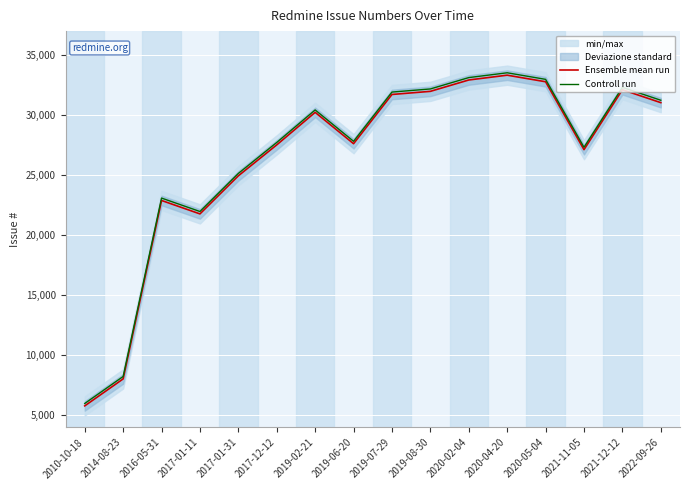

True or false: Ensemble mean run and Controll run cross at least once.

False